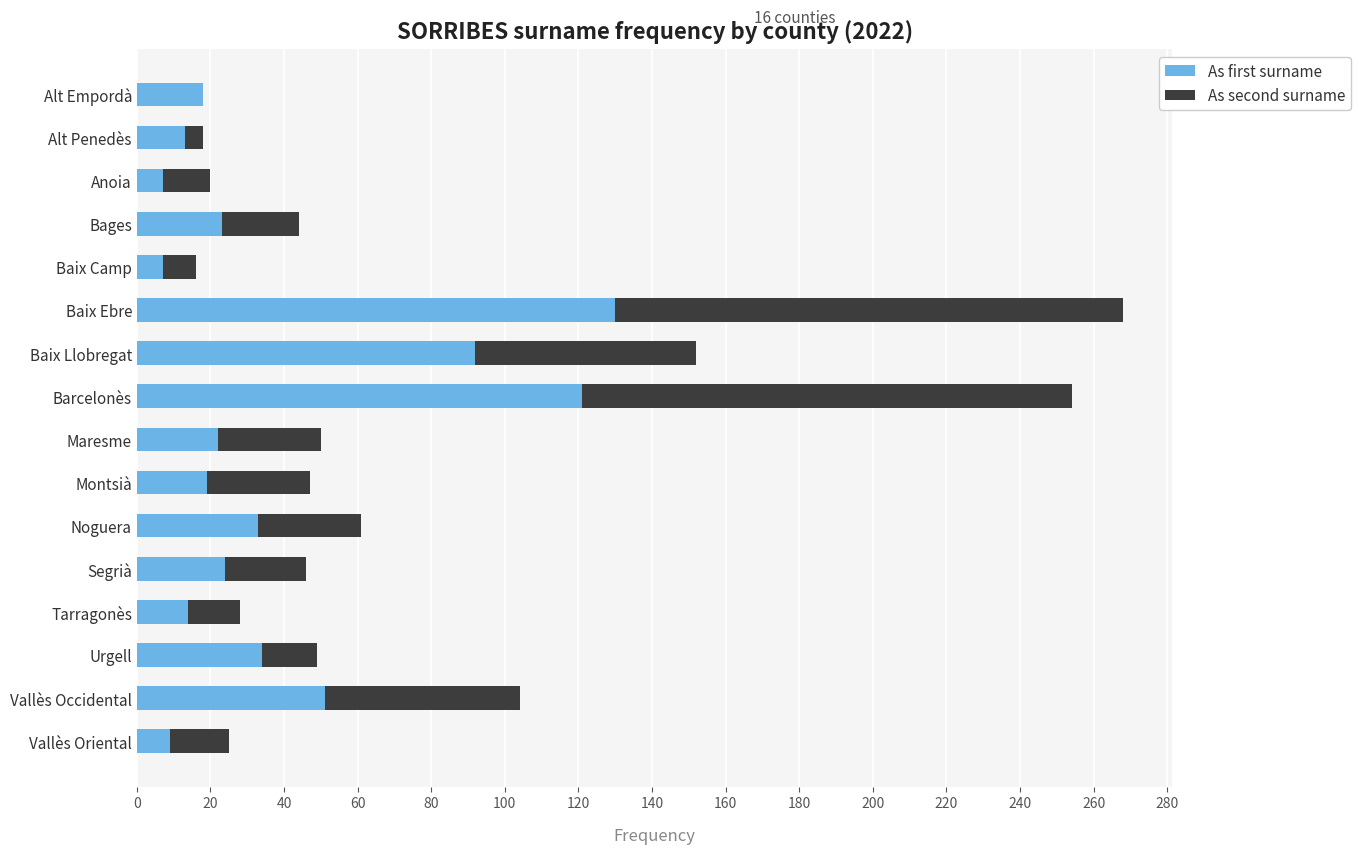

At which category is the sum across all series the highest?

Baix Ebre